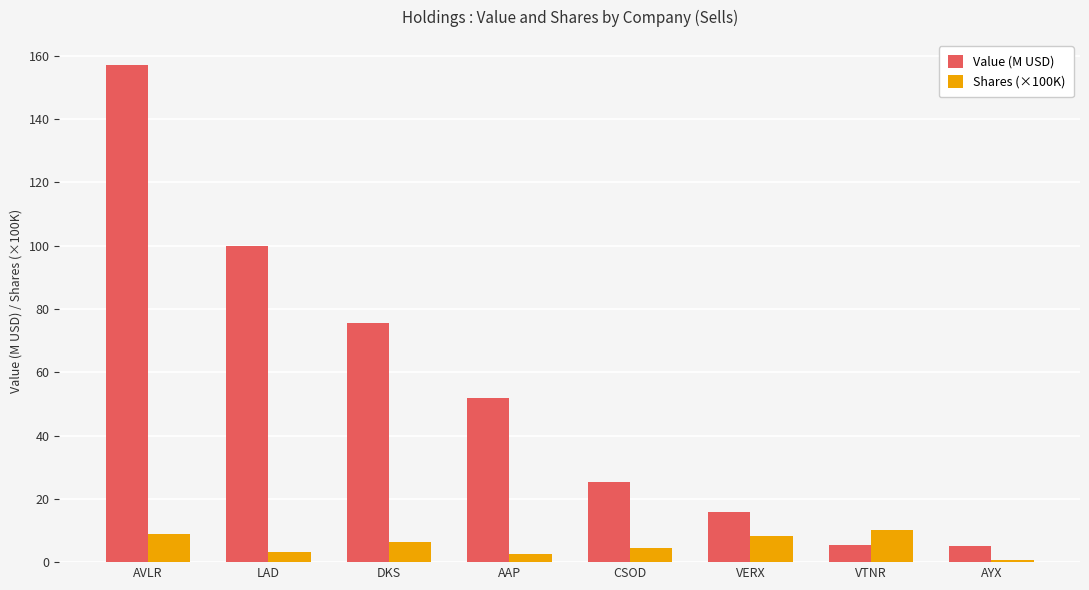

Where does the Value (M USD) series first go above 51?

AVLR